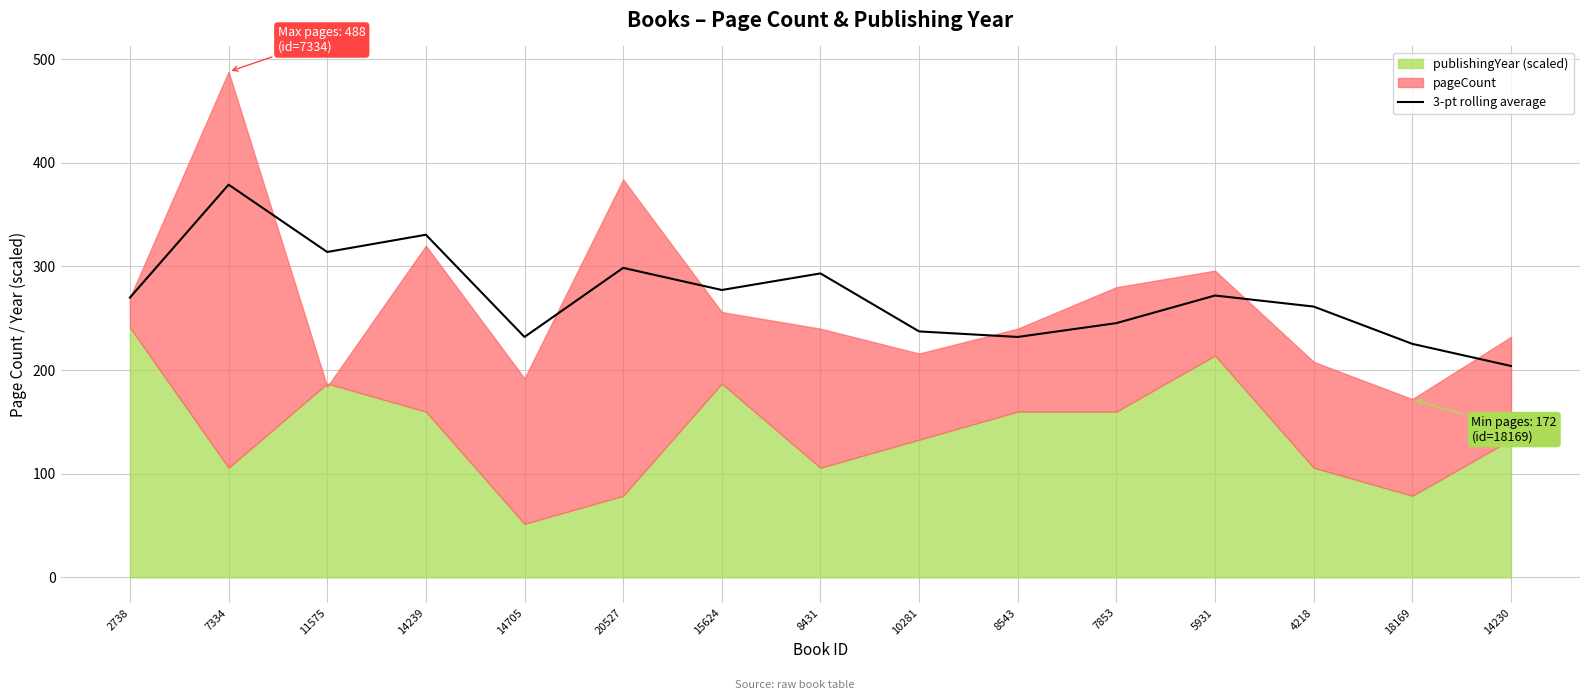

What is the difference between the maximum and minimum values?

175.0